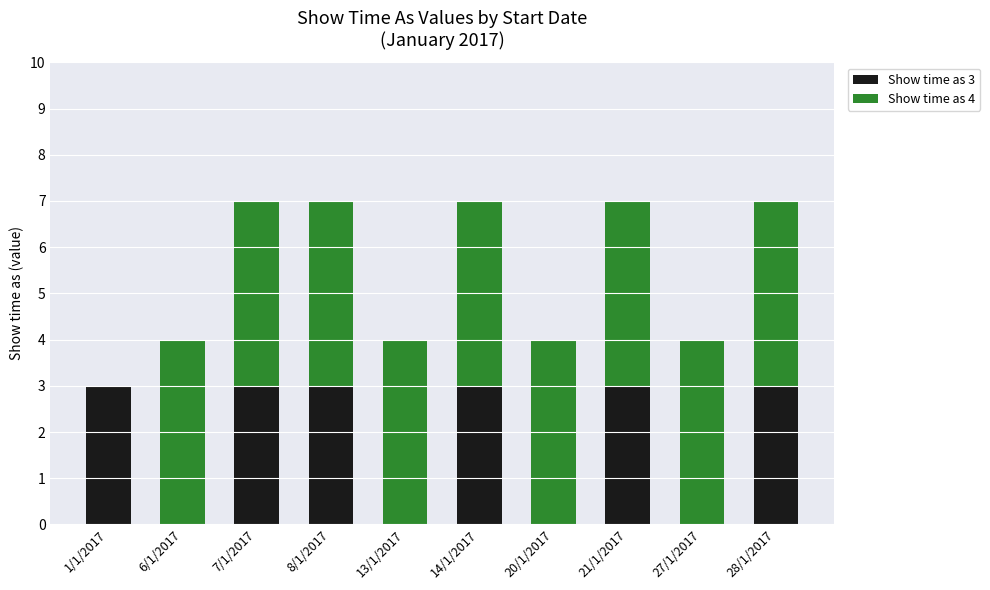

The Show time as 3 series shows 3 at 7/1/2017. True or false?

True